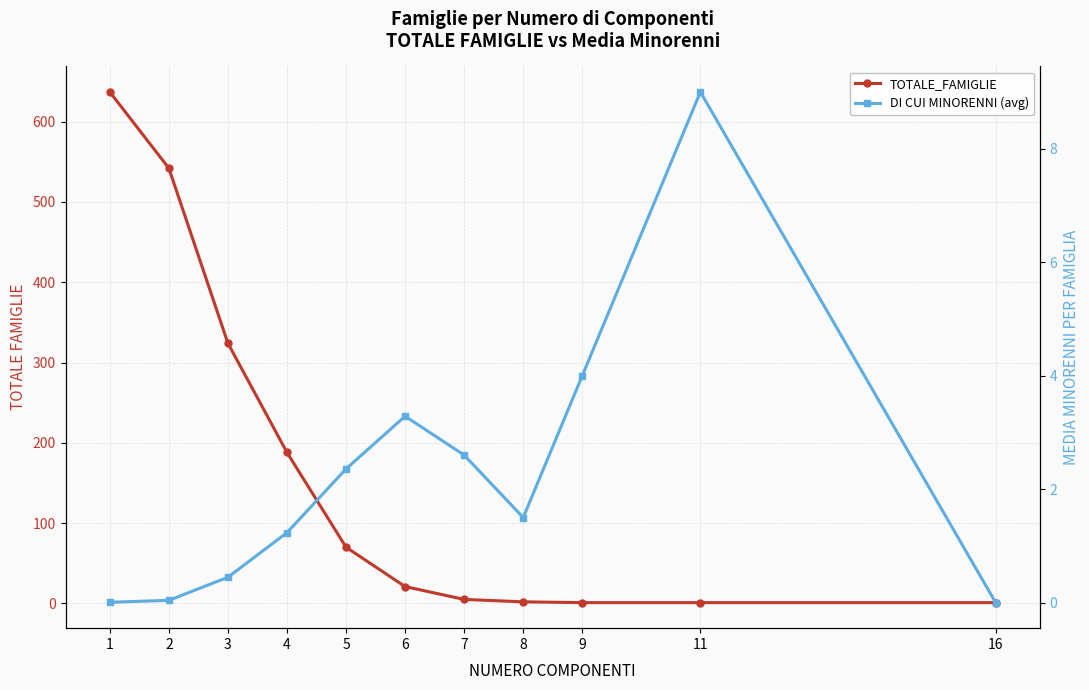

List the labels in order of DI CUI MINORENNI (avg) value, smallest first.

16, 1, 2, 3, 4, 8, 5, 7, 6, 9, 11